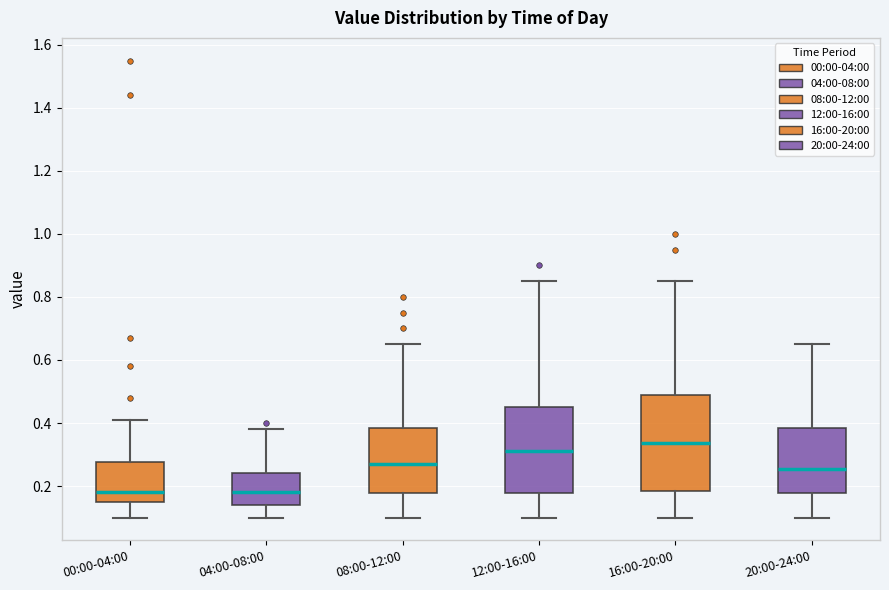

Reading left to right, read every box against the y-axis: the position of its median line, the range the box covers, and the ends of its whiskers. The values are not printed on the chart, so give them approximately, as read against the axis.

00:00-04:00: median 0.18, box 0.16 to 0.28, whiskers 0.10 to 0.42
04:00-08:00: median 0.18, box 0.14 to 0.24, whiskers 0.10 to 0.38
08:00-12:00: median 0.28, box 0.18 to 0.38, whiskers 0.10 to 0.66
12:00-16:00: median 0.32, box 0.18 to 0.46, whiskers 0.10 to 0.86
16:00-20:00: median 0.34, box 0.18 to 0.50, whiskers 0.10 to 0.86
20:00-24:00: median 0.26, box 0.18 to 0.38, whiskers 0.10 to 0.66